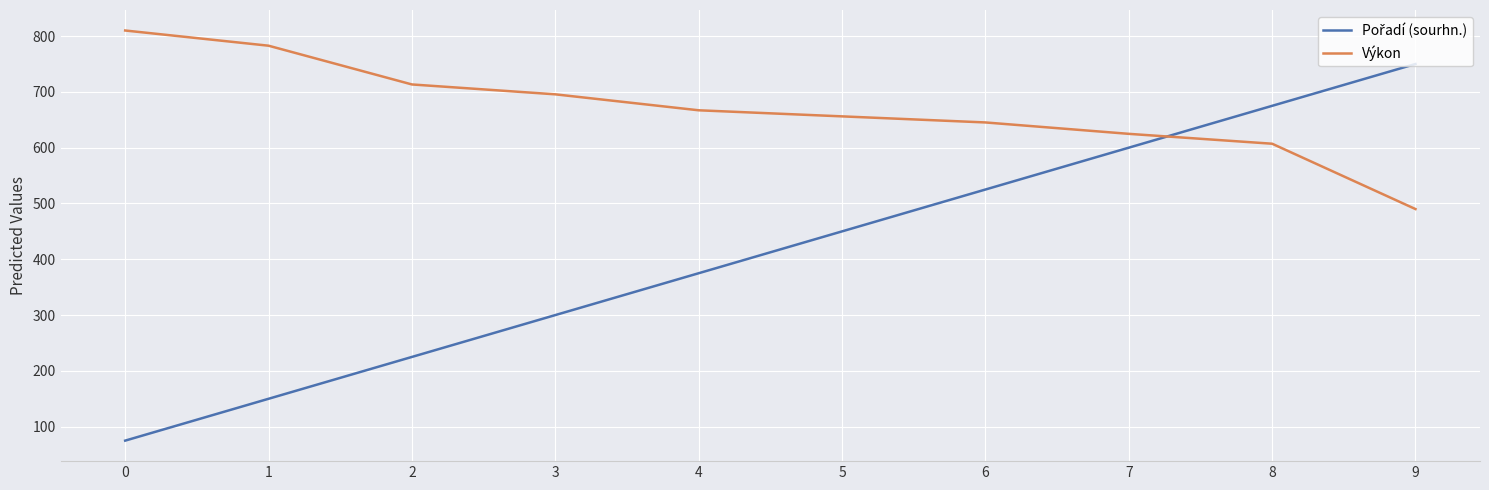

What is the difference between the Výkon values at 7 and 2?

88.5